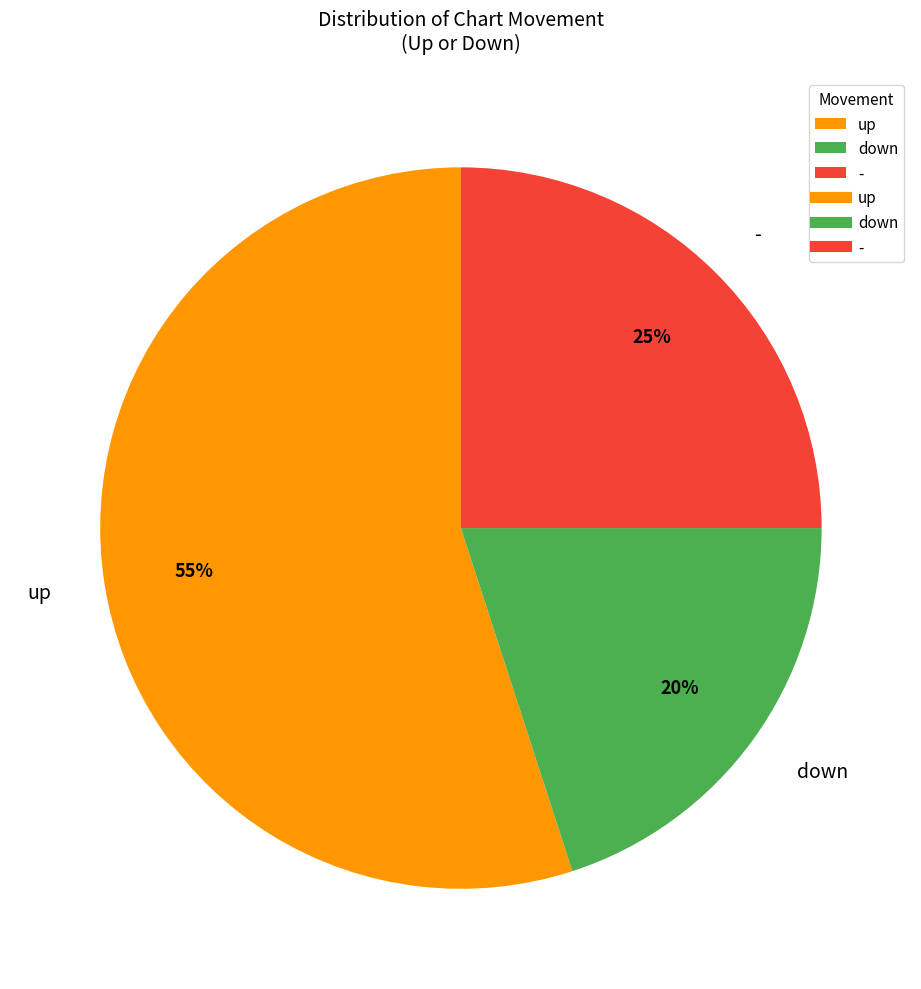

Does any single category account for the majority?

Yes